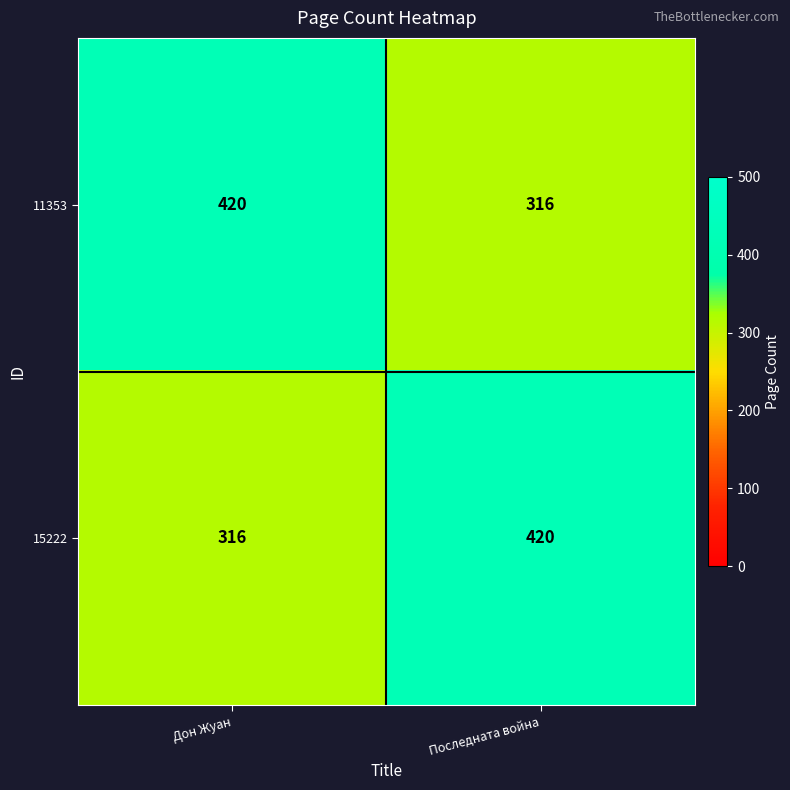

True or false: 15222 has a value of 316 at Дон Жуан.

True